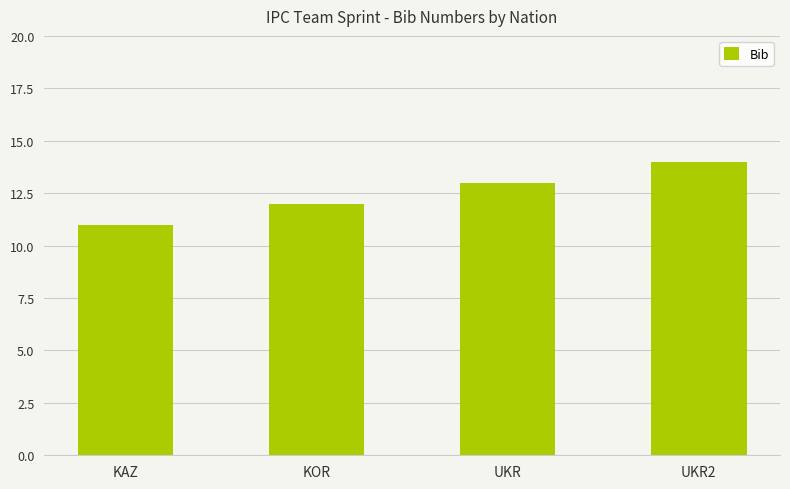

What position from the right is KOR?

3